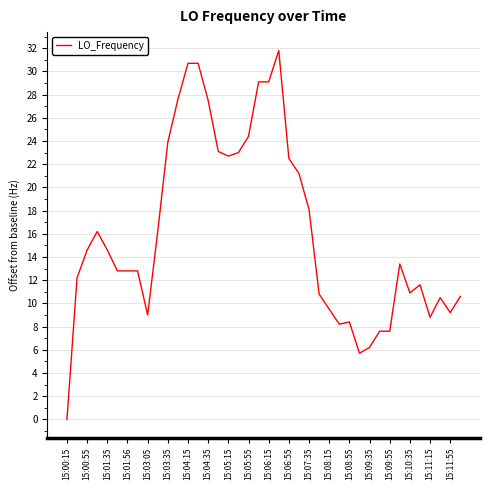

What is the difference between the maximum and minimum values?

31.8